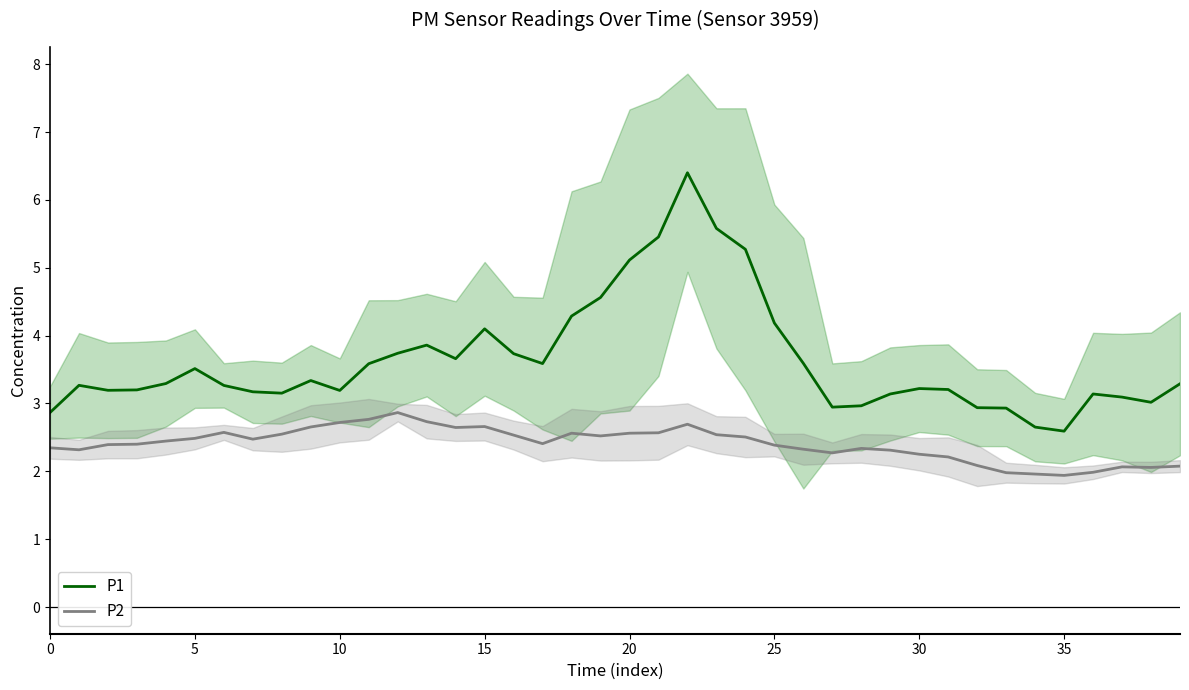

True or false: P1 and P2 intersect in this chart.

False